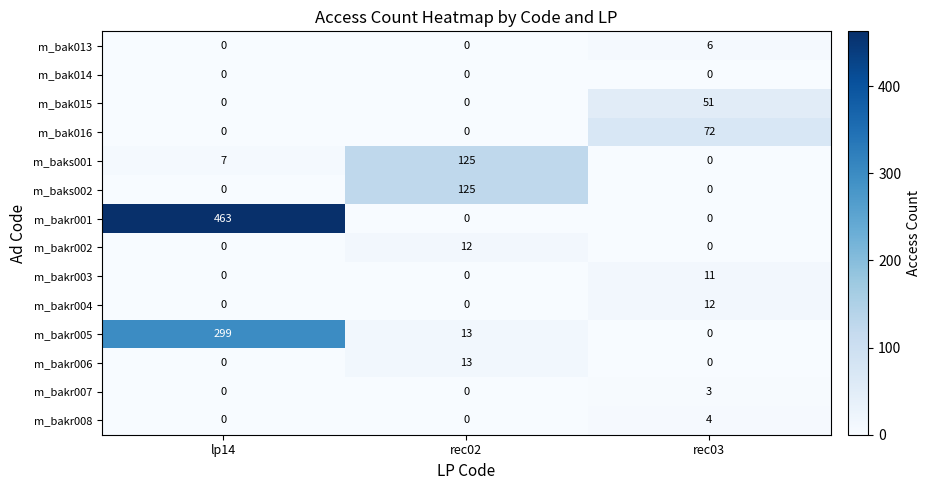

At which category is the sum across all series the highest?

lp14